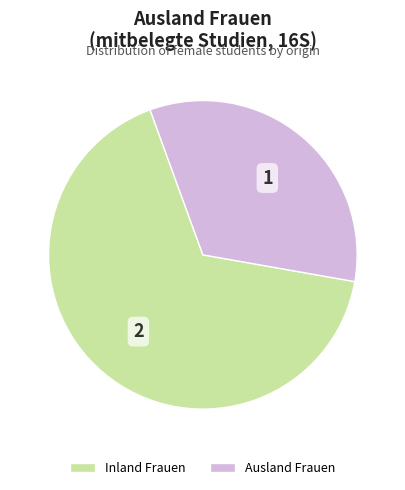

Rank the categories by value from lowest to highest.

Ausland Frauen, Inland Frauen